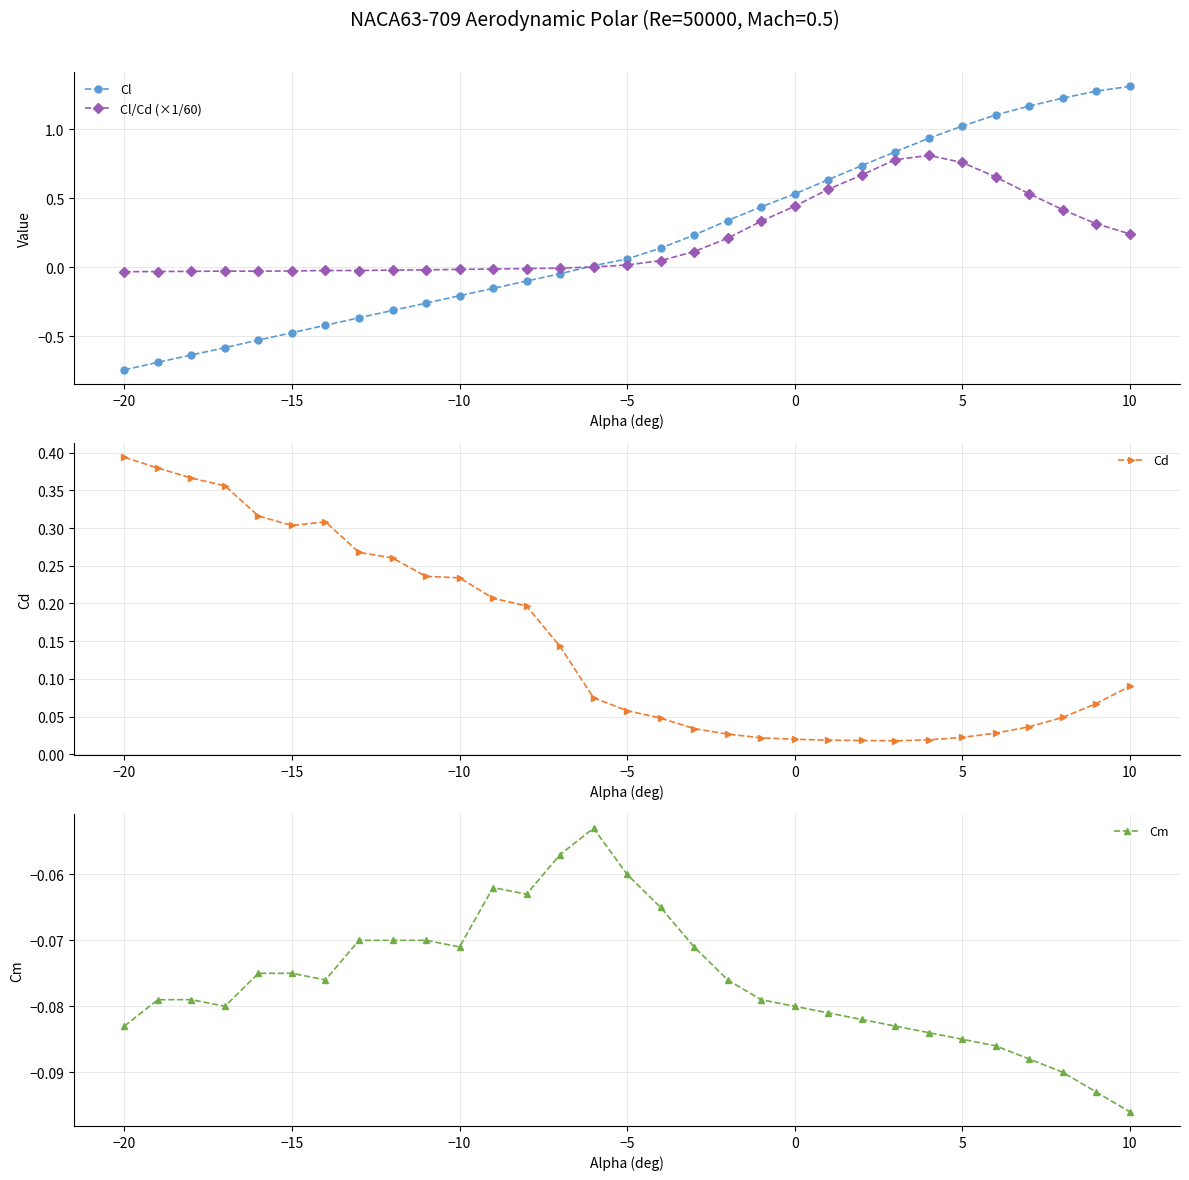

How many data points does each series have?

31